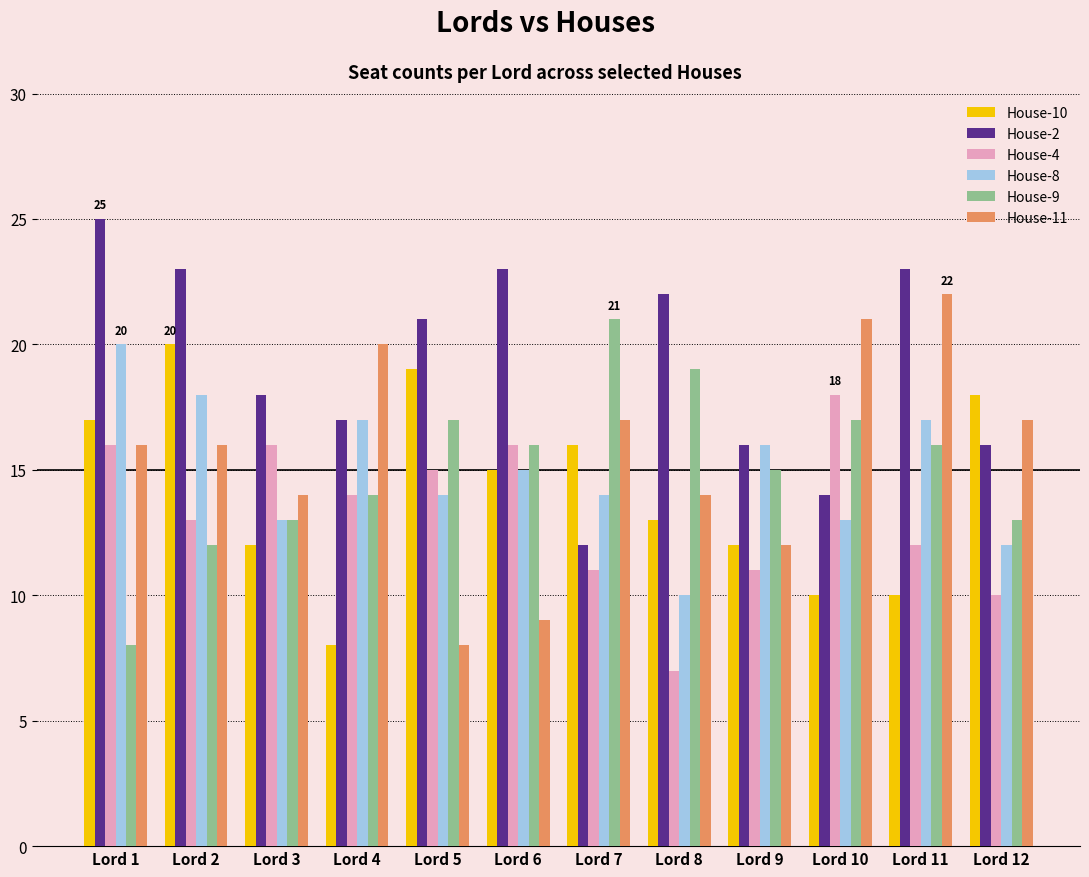

Reading right to left, transcribe all the data shown in this chart.

House-10: 18	10	10	12	13	16	15	19	8	12	20	17
House-2: 16	23	14	16	22	12	23	21	17	18	23	25
House-4: 10	12	18	11	7	11	16	15	14	16	13	16
House-8: 12	17	13	16	10	14	15	14	17	13	18	20
House-9: 13	16	17	15	19	21	16	17	14	13	12	8
House-11: 17	22	21	12	14	17	9	8	20	14	16	16